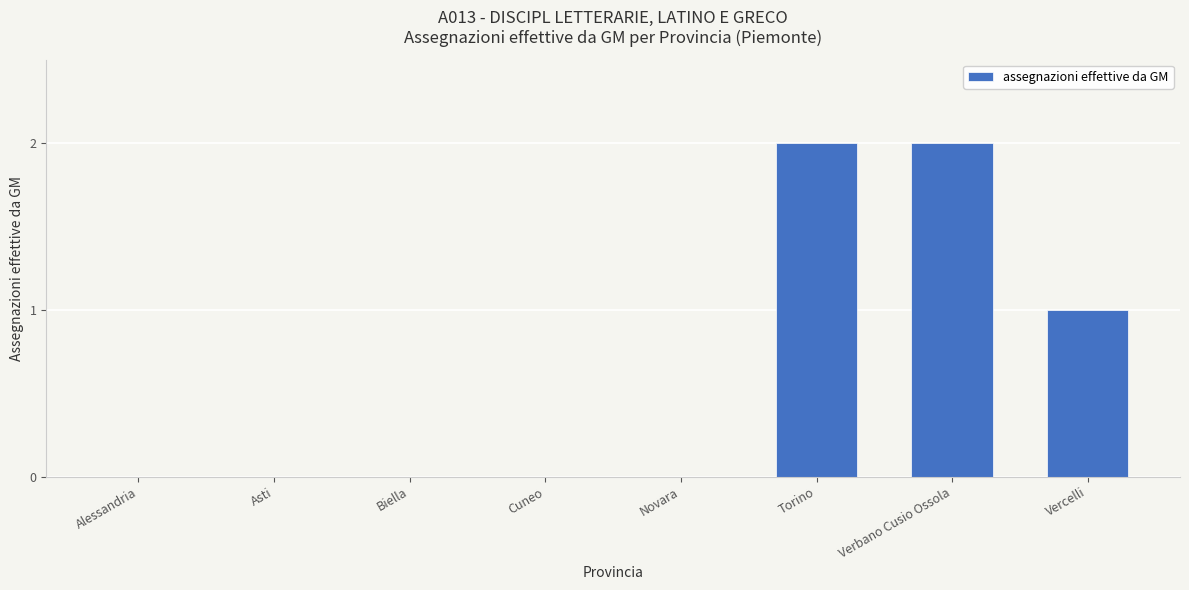

Count the number of data series in this chart.

1